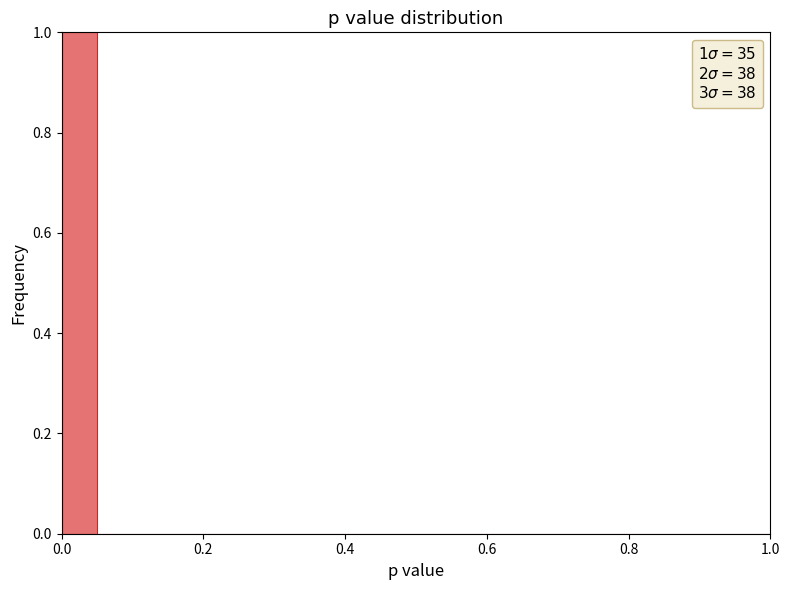

Read against the x-axis, roughly where is the centre of the tallest bar?

0.02